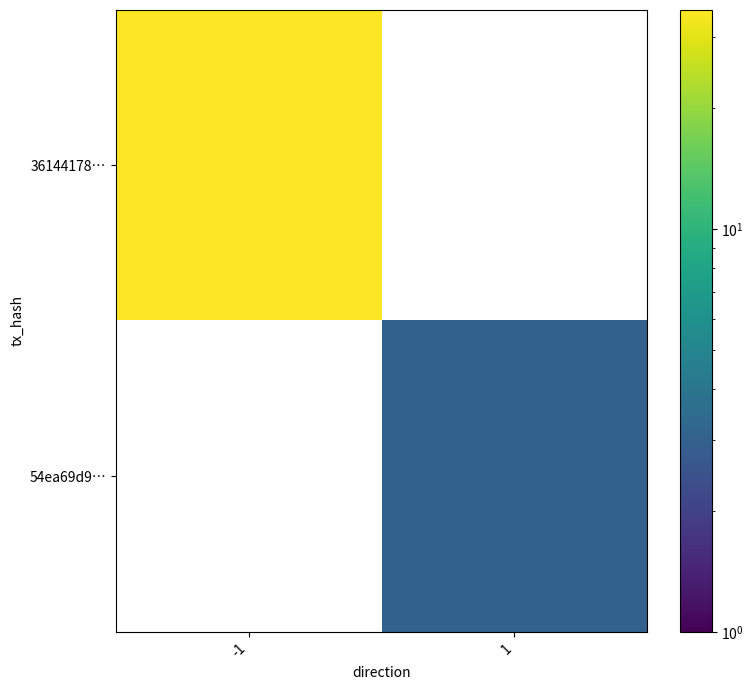

Reading left to right, transcribe all the data shown in this chart.

36144178…: -1=35	1=0
54ea69d9…: -1=0	1=3